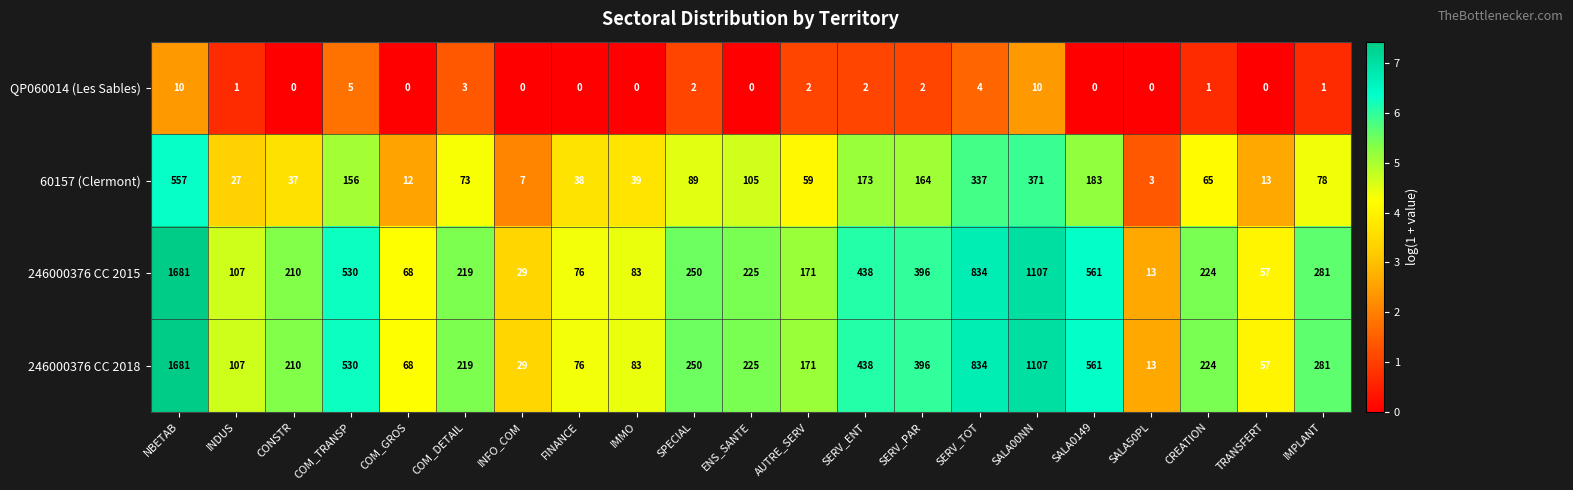

Where is 60157 (Clermont) nearest to the value 280?

SERV_TOT